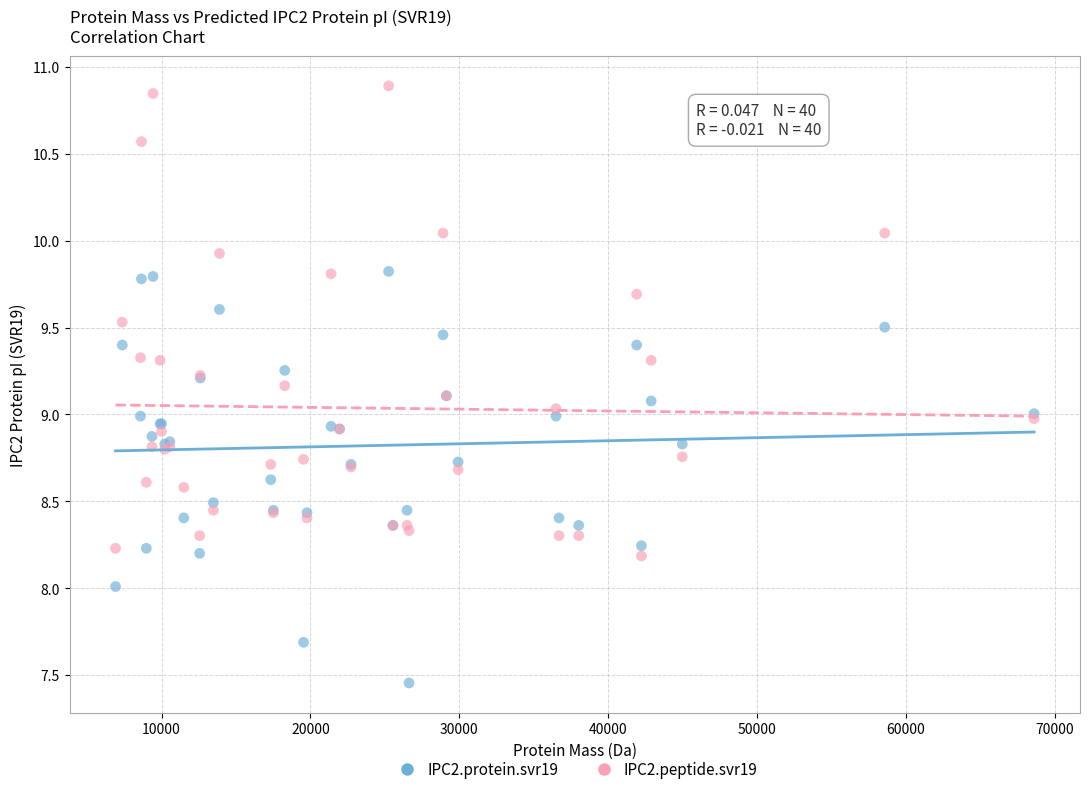

Which series contains the highest Y value?

IPC2.peptide.svr19